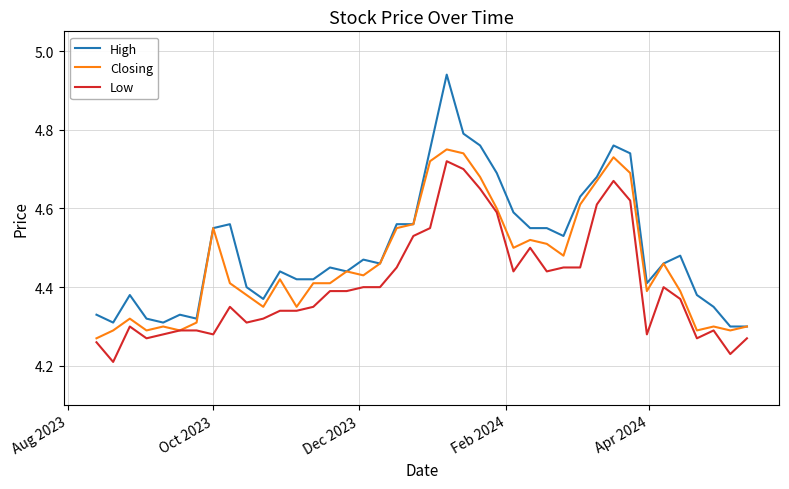

Which series has the largest range (max minus min)?

High